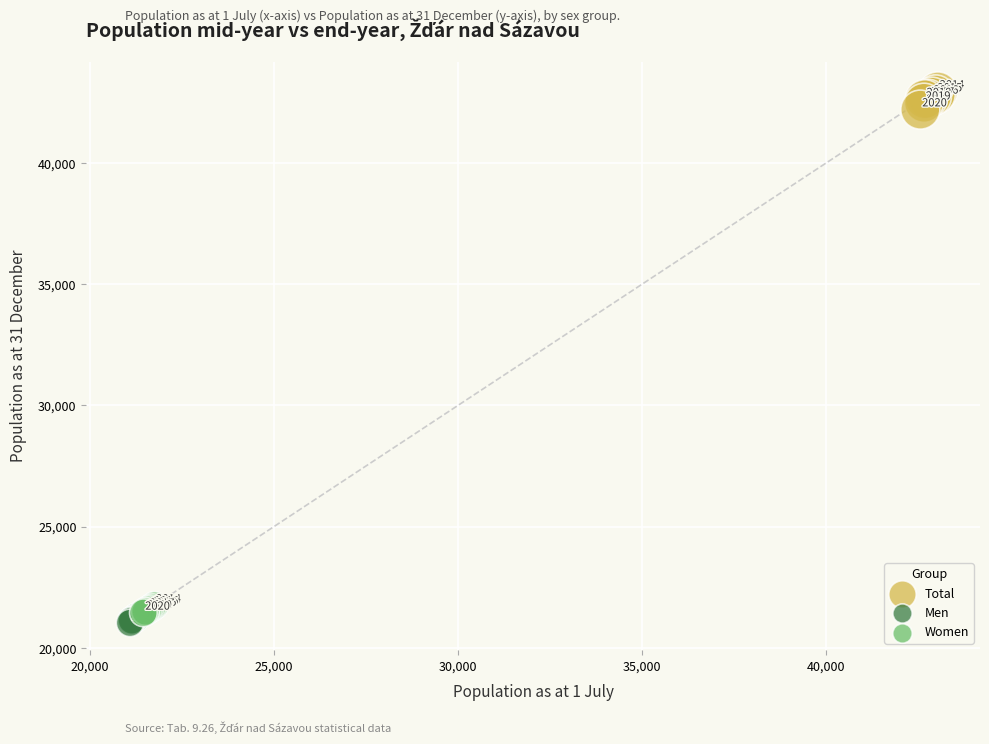

Which series contains the lowest Y value?

Men